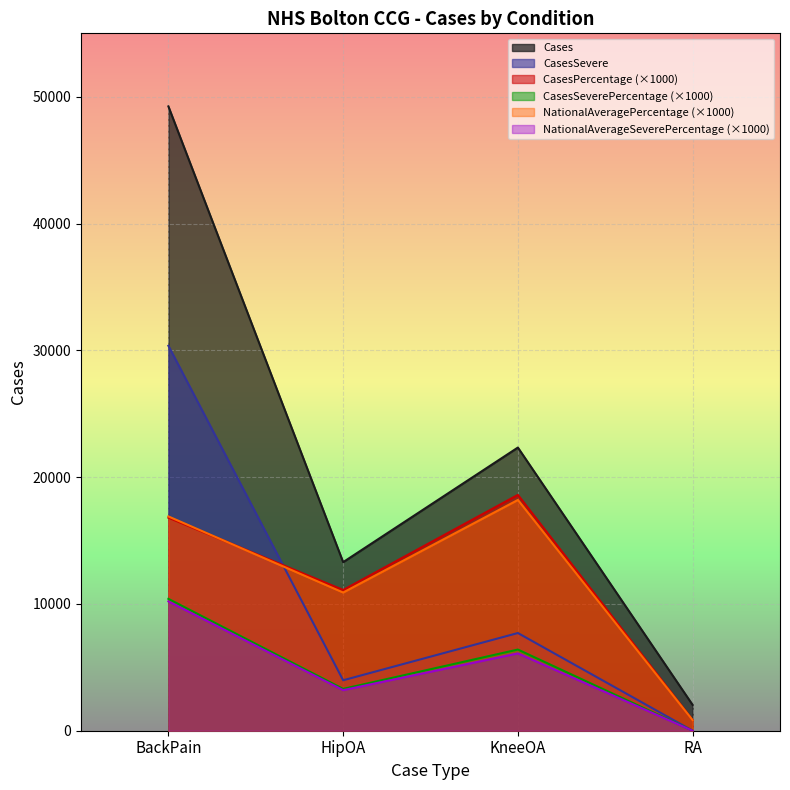

What are all the series names shown in the legend?

Cases, CasesSevere, CasesPercentage (×1000), CasesSeverePercentage (×1000), NationalAveragePercentage (×1000), NationalAverageSeverePercentage (×1000)